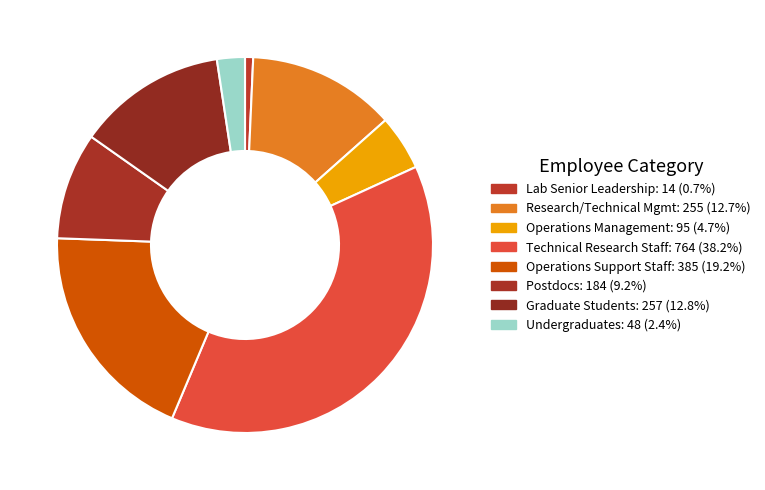

Count the number of slices in the pie.

8